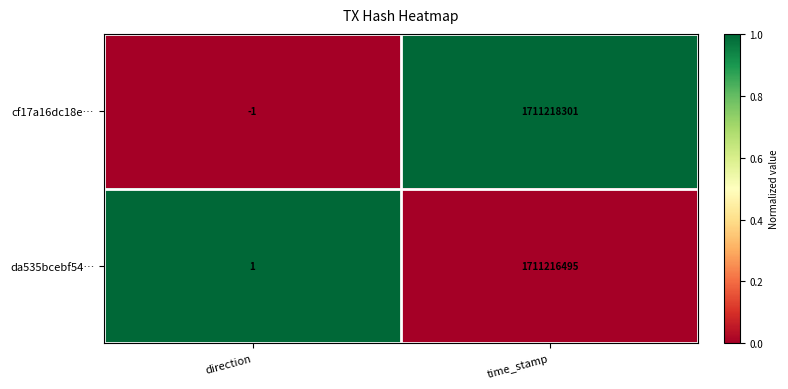

Reading left to right, transcribe all the data shown in this chart.

cf17a16dc18e…: direction=-1	time_stamp=1711218301
da535bcebf54…: direction=1	time_stamp=1711216495